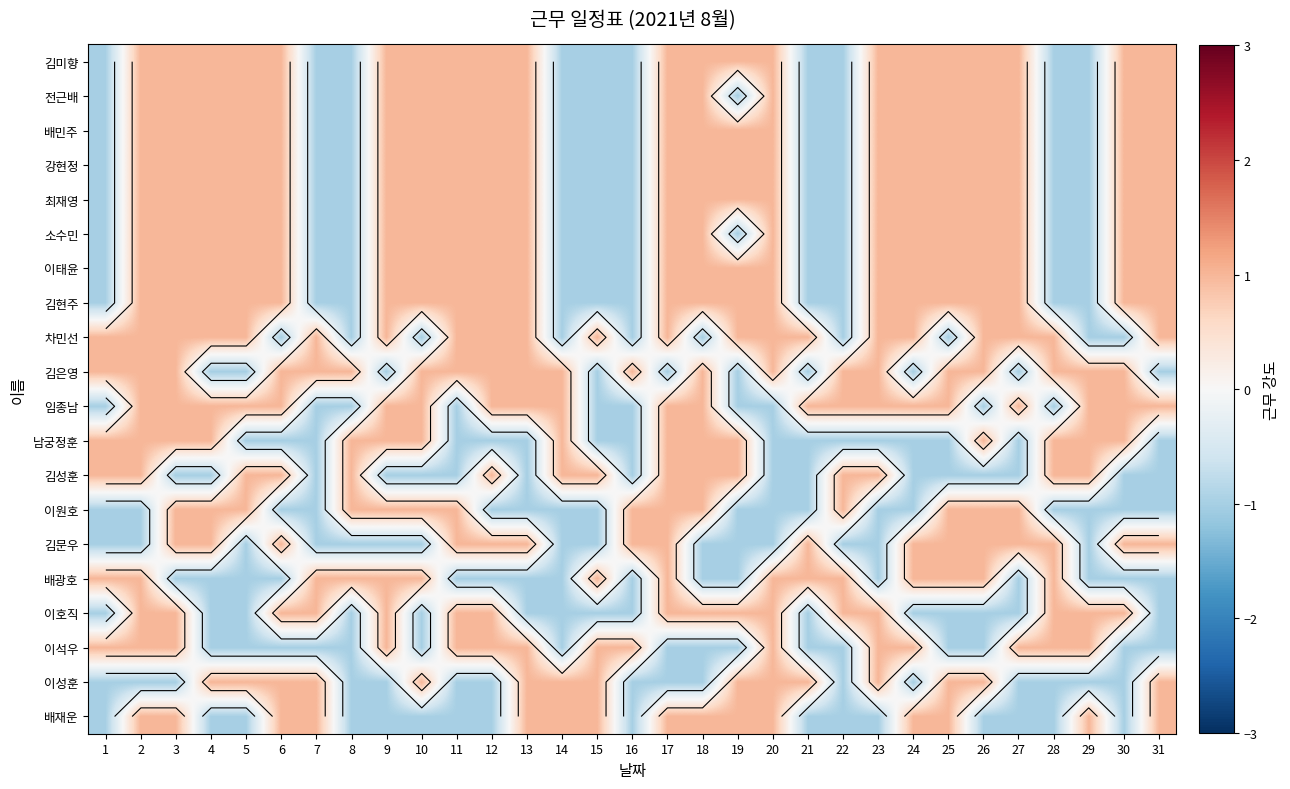

Rank the series by their maximum value, from lowest to highest.

김미향, 전근배, 배민주, 강현정, 최재영, 소수민, 이태윤, 김현주, 차민선, 김은영, 임종남, 남궁정훈, 김성훈, 이원호, 김문우, 배광호, 이호직, 이석우, 이성훈, 배재운